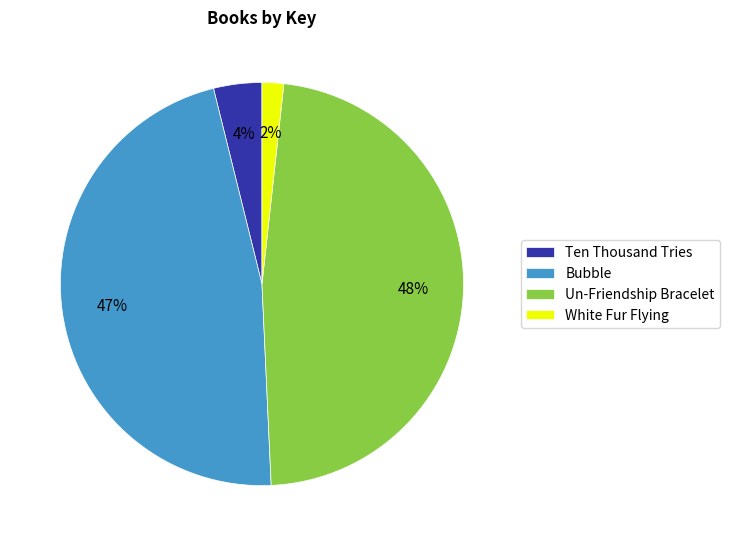

Which category has the smallest portion of the pie?

White Fur Flying